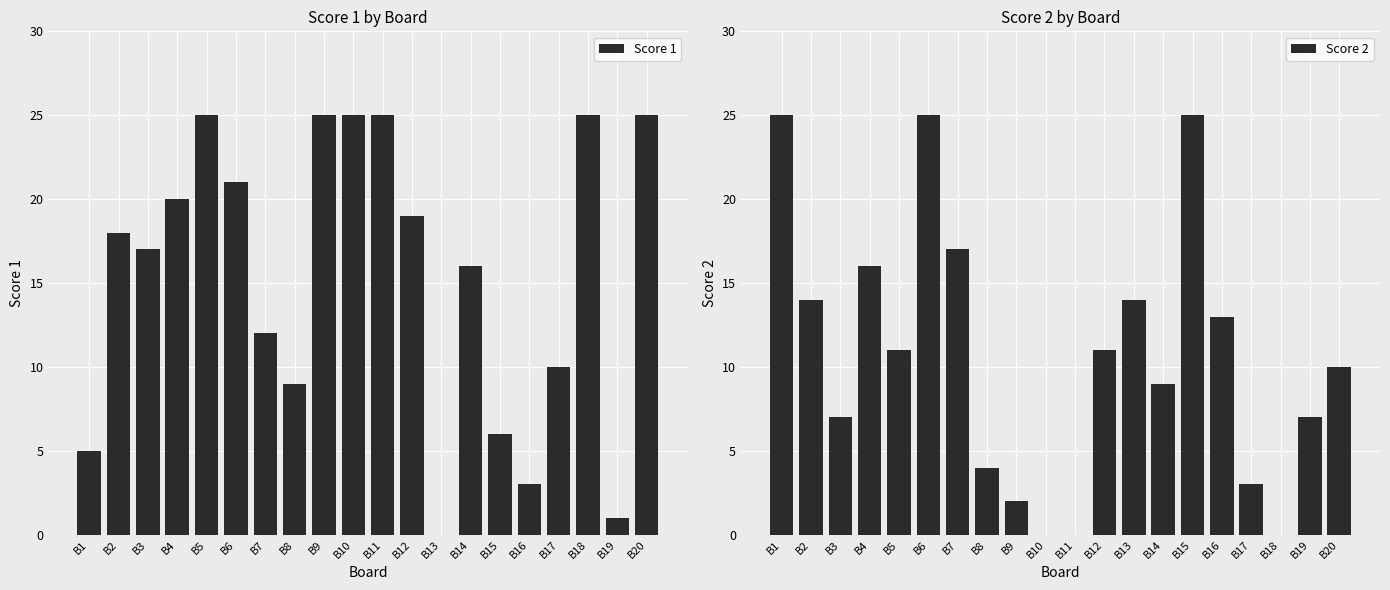

The value of Score 2 at B15 is 15. True or false?

False